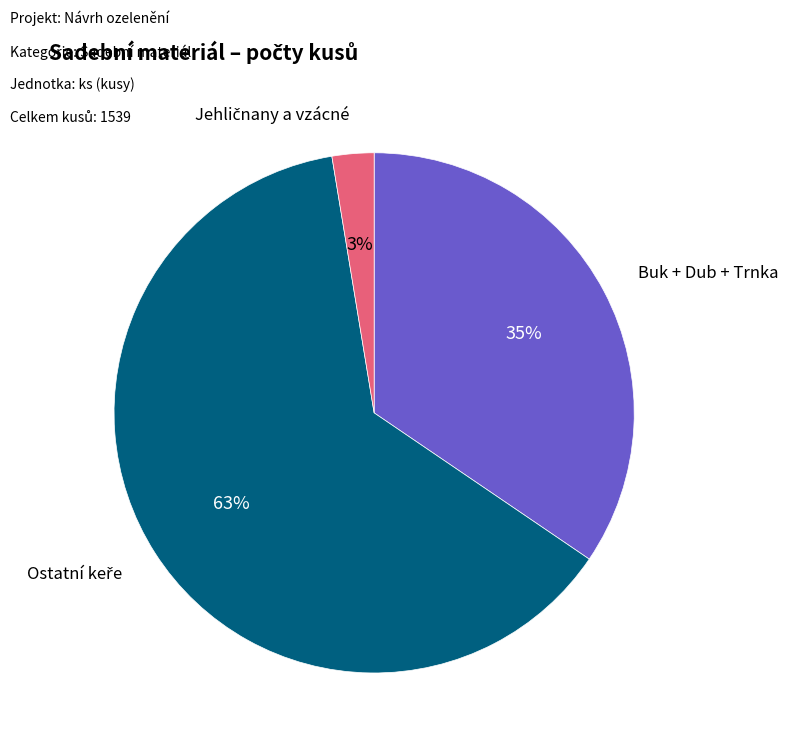

True or false: Buk + Dub + Trnka accounts for 35% of the total.

True